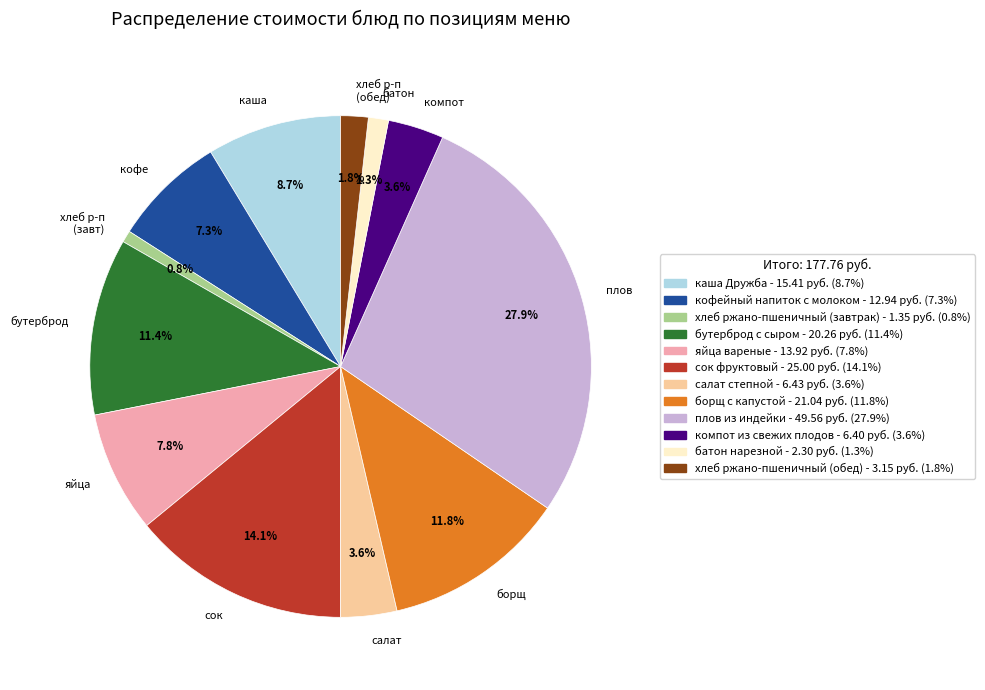

What is the ratio of the value at бутерброд to the value at плов?

0.4